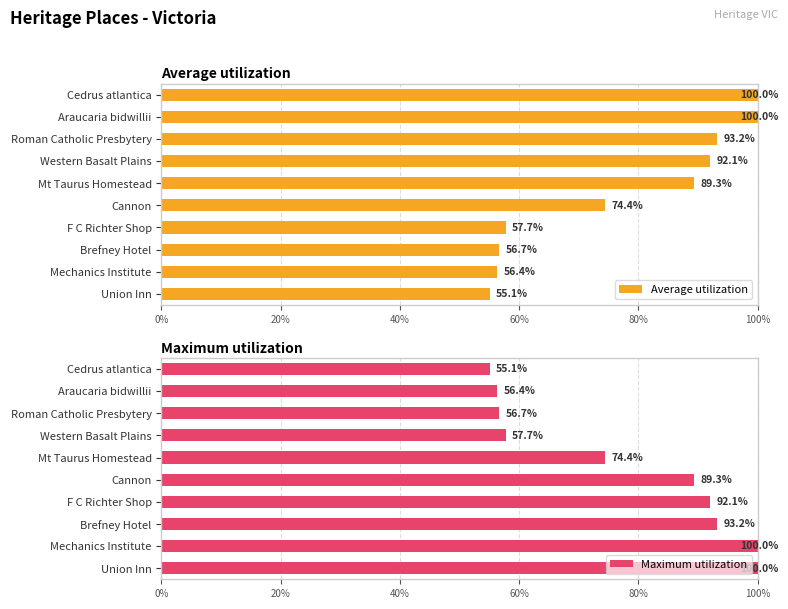

What is the difference between the second highest and second lowest values in the Average utilization series?

43.6